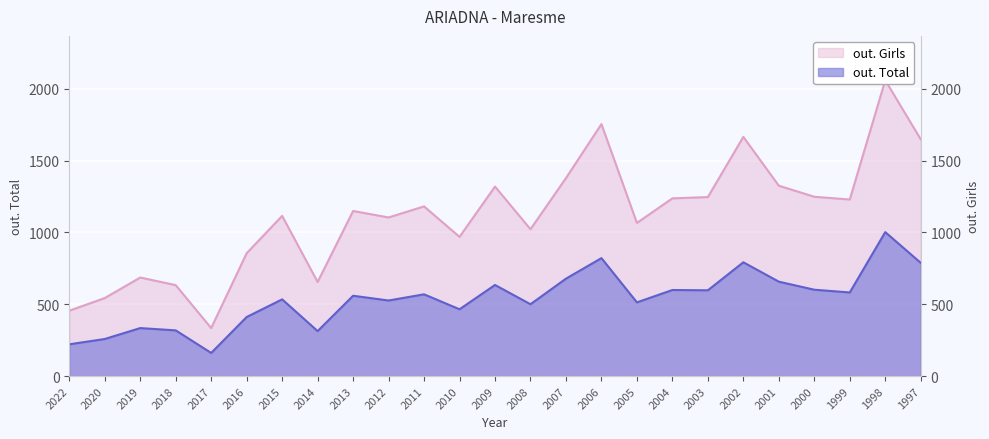

True or false: out. Girls and out. Total intersect in this chart.

False